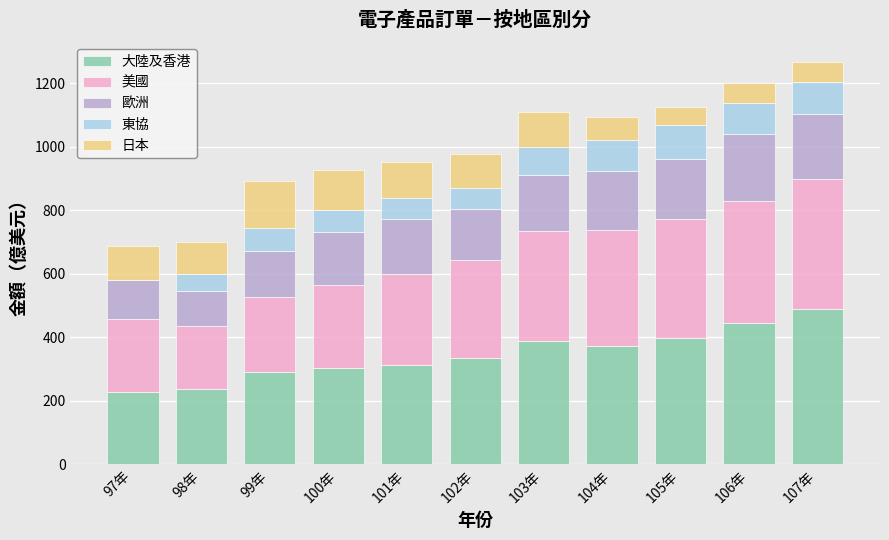

What is the maximum value for 大陸及香港?

490.4